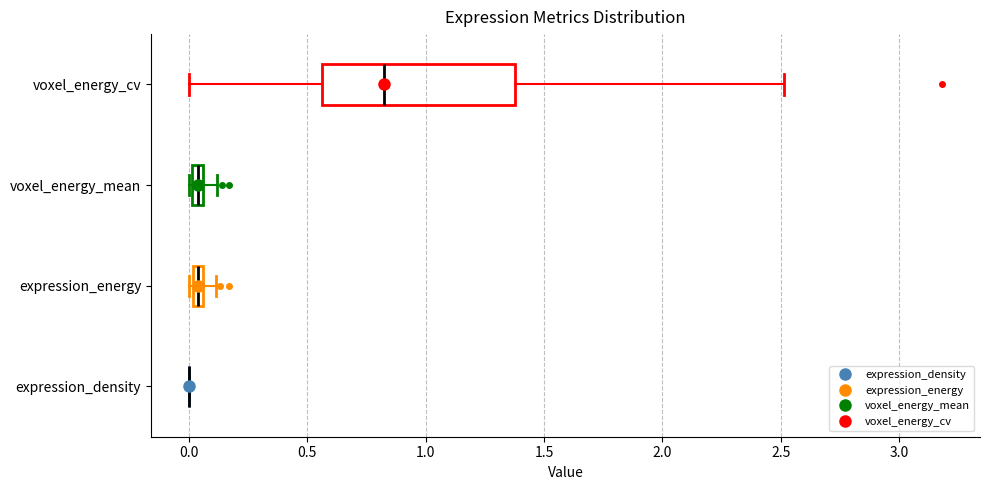

Which box is the widest, from its left edge to its right edge?

voxel_energy_cv